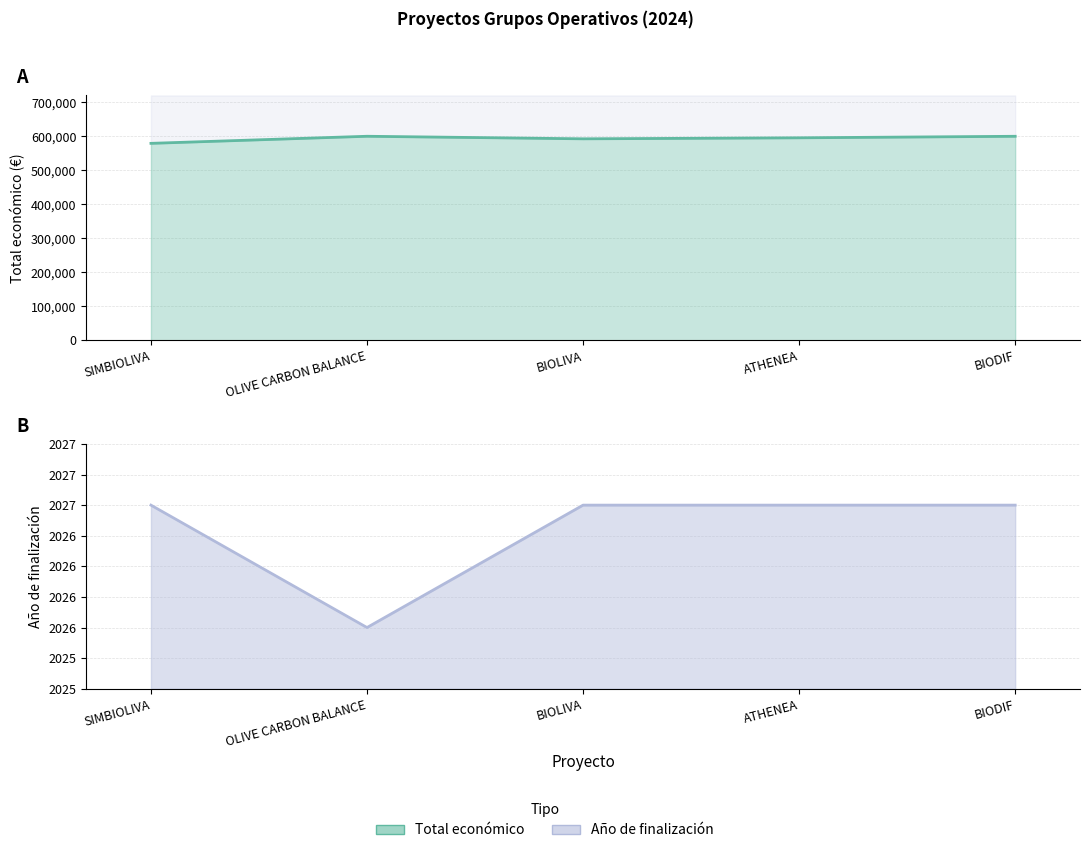

Which has a higher value, ATHENEA or OLIVE CARBON BALANCE?

OLIVE CARBON BALANCE